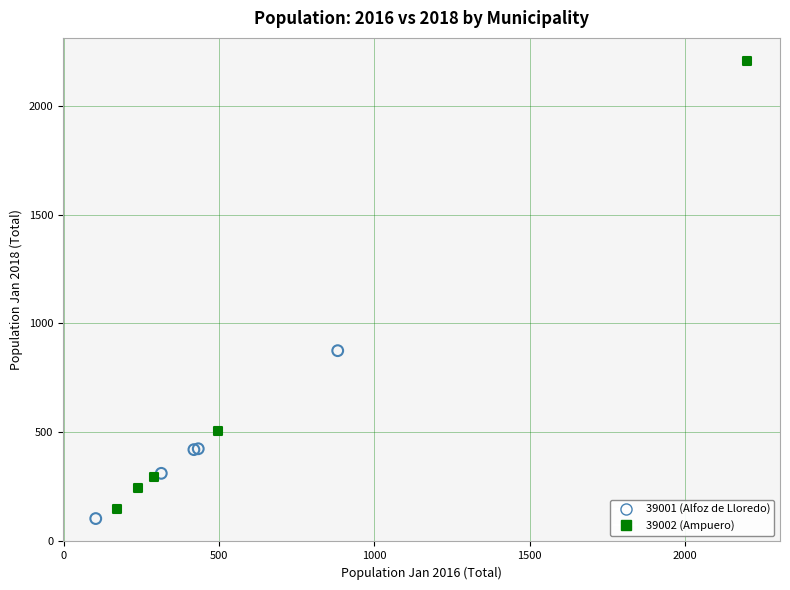

What are all the series names shown in the legend?

39001 (Alfoz de Lloredo), 39002 (Ampuero)